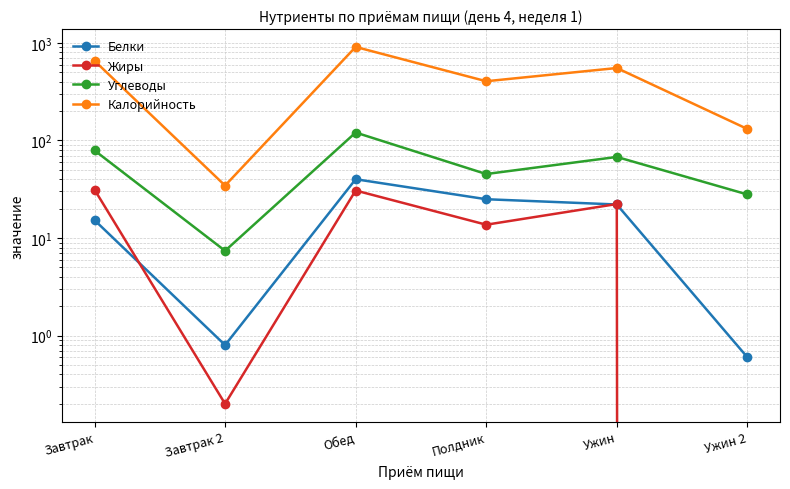

Which series has the widest spread of values?

Калорийность